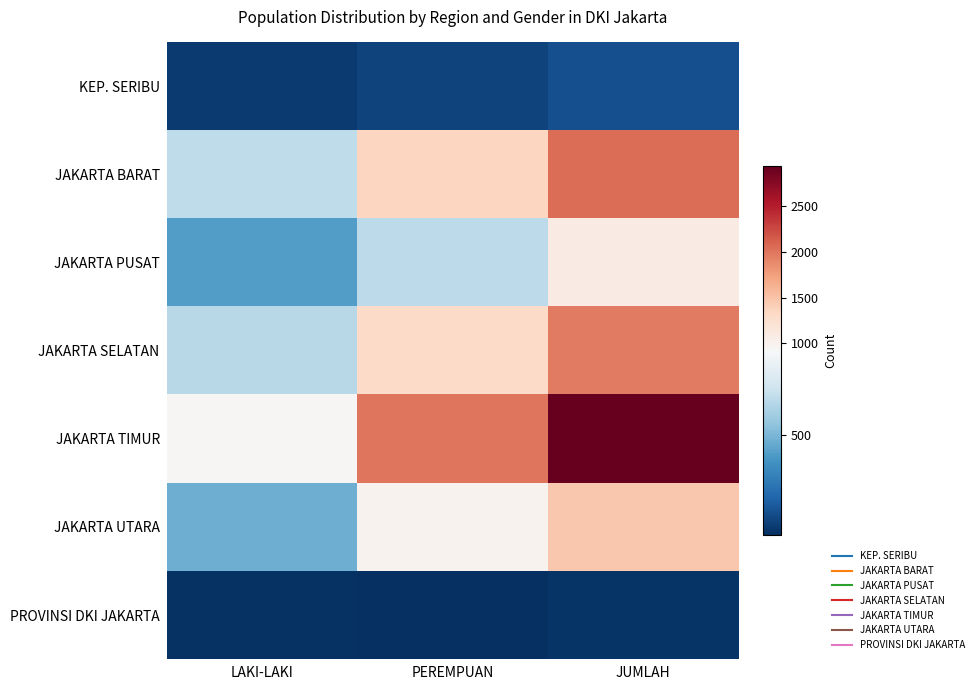

Which category has the highest value across all series?

JUMLAH